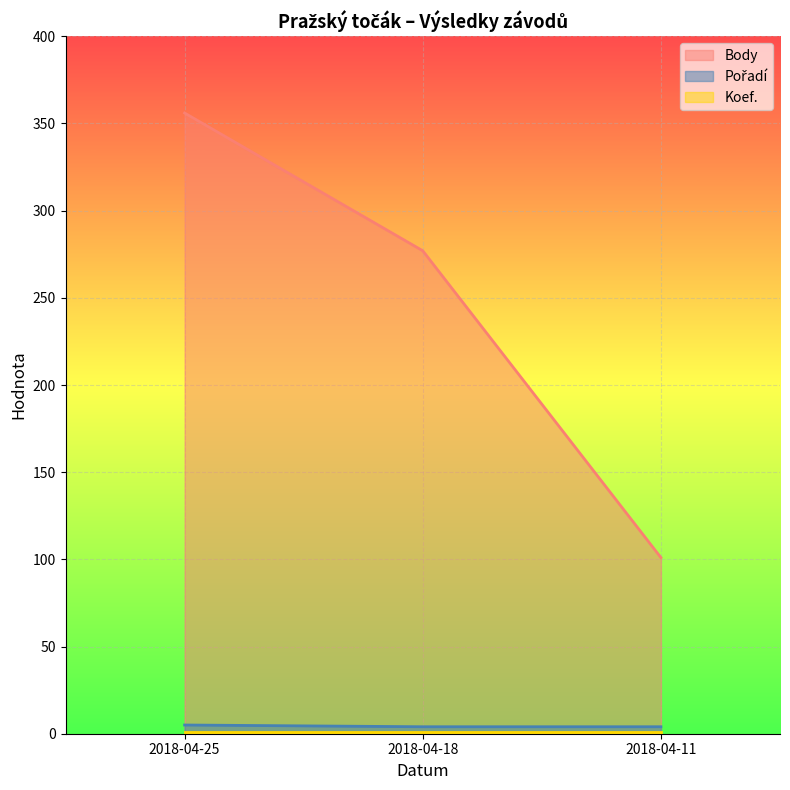

The value of Body at 2018-04-18 is 277. True or false?

True